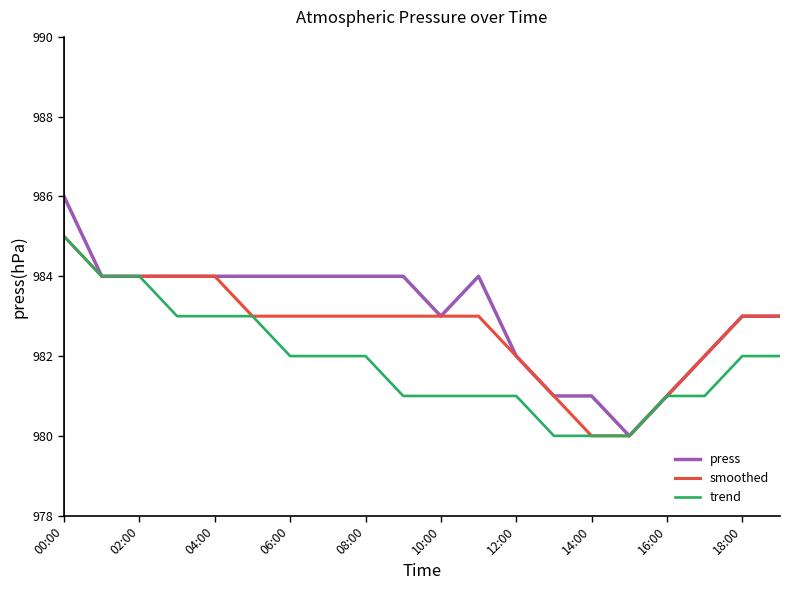

List the series in order of their overall mean, lowest first.

trend, smoothed, press